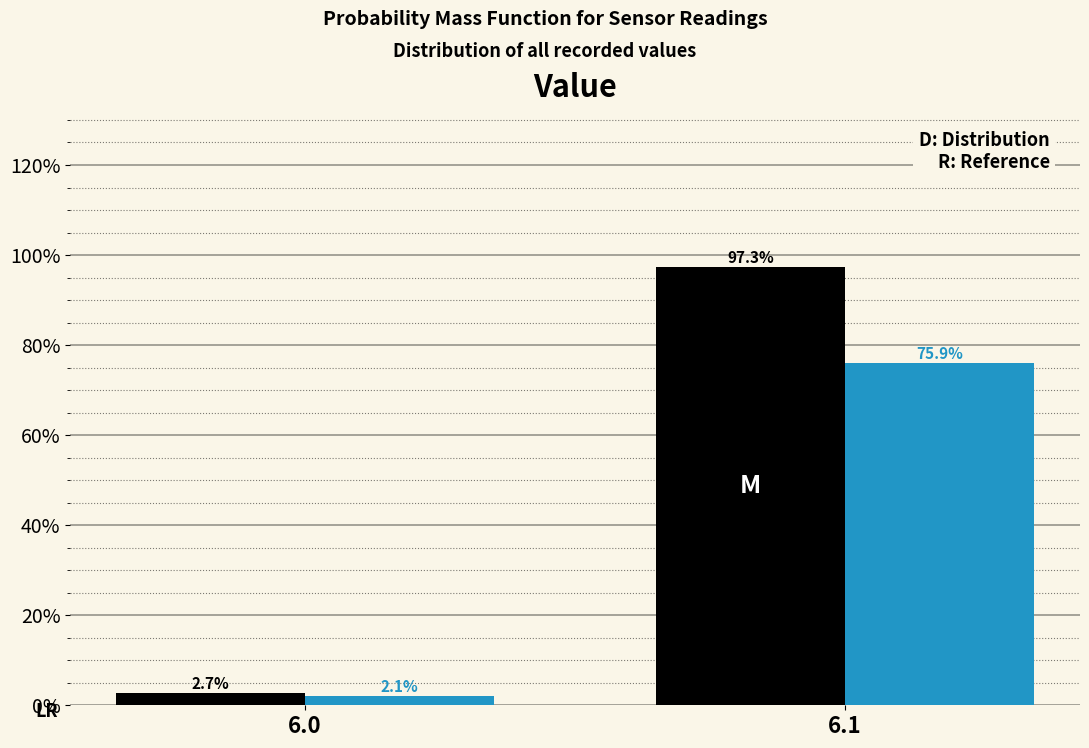

Reading left to right, what are all the values shown in this chart?

Distribution: 6.0=2.7	6.1=97.3
Reference: 6.0=2.1	6.1=75.9